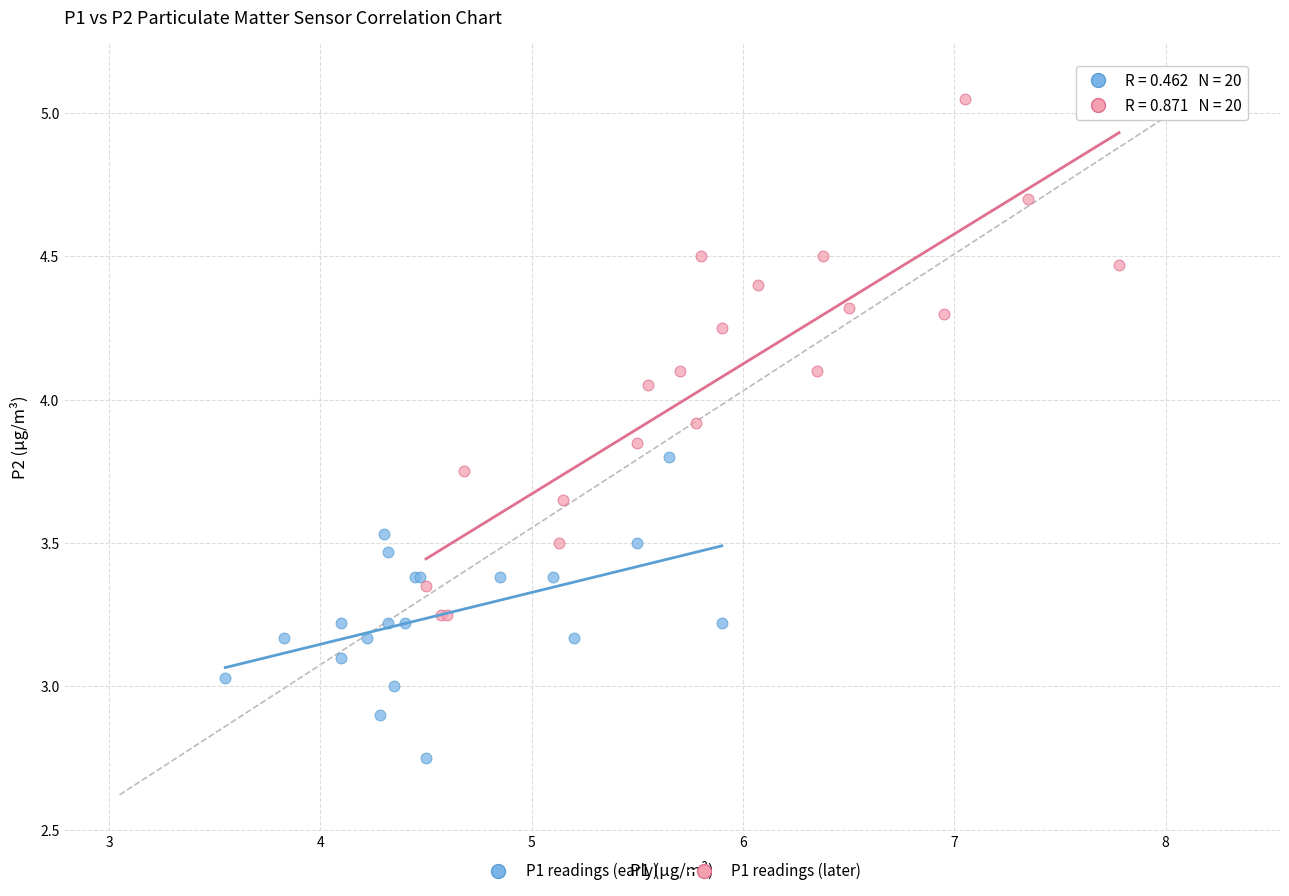

Which series contains the highest Y value?

P1 readings (later)